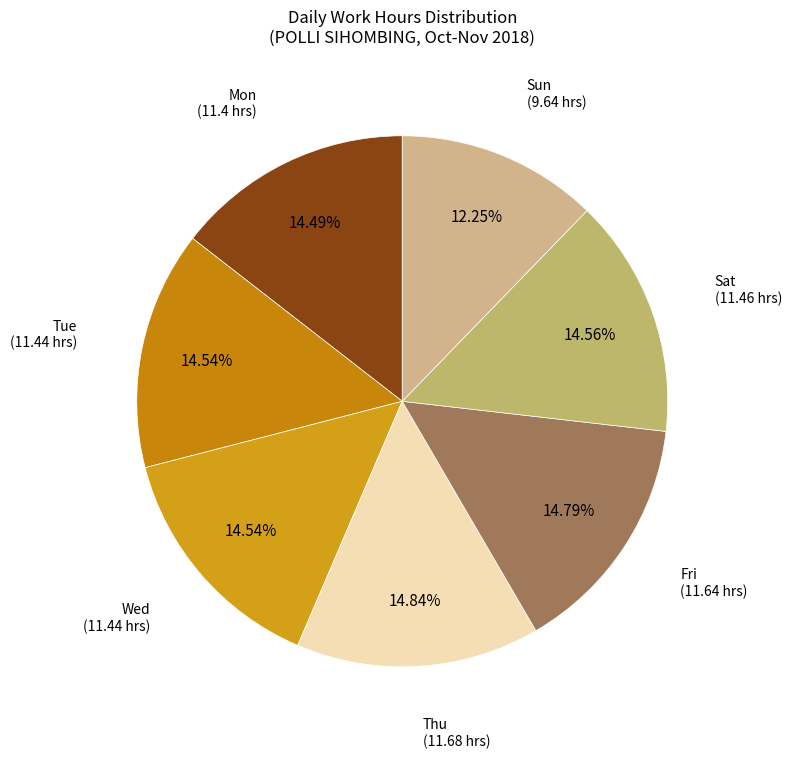

Count the number of slices in the pie.

7